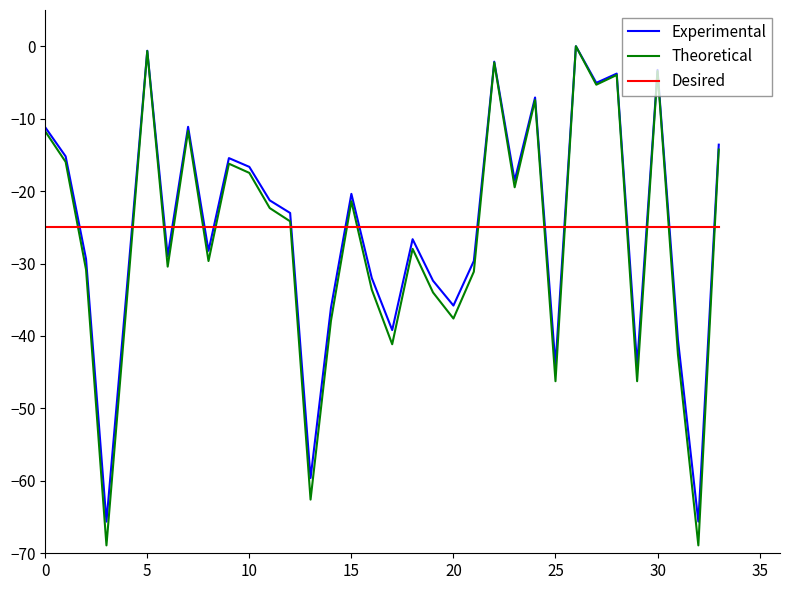

What is the minimum value for Experimental?

-65.6